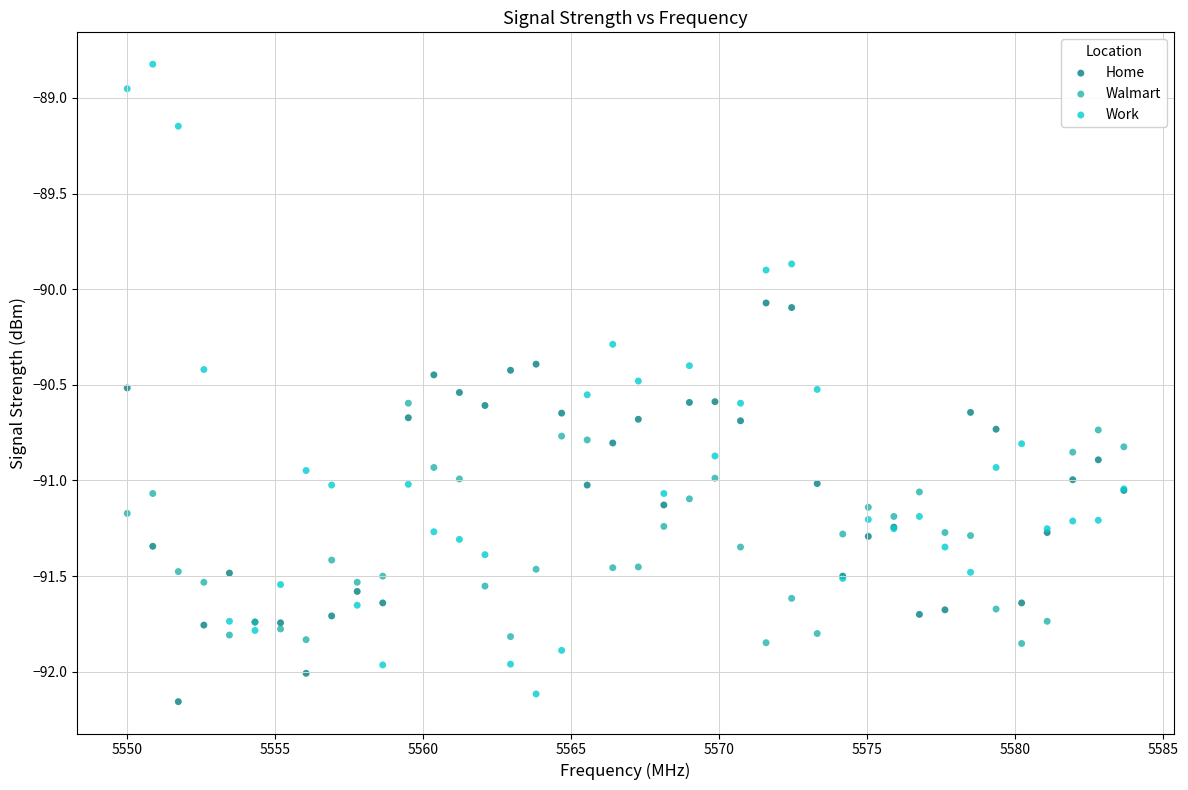

Which series contains the highest Y value?

Work